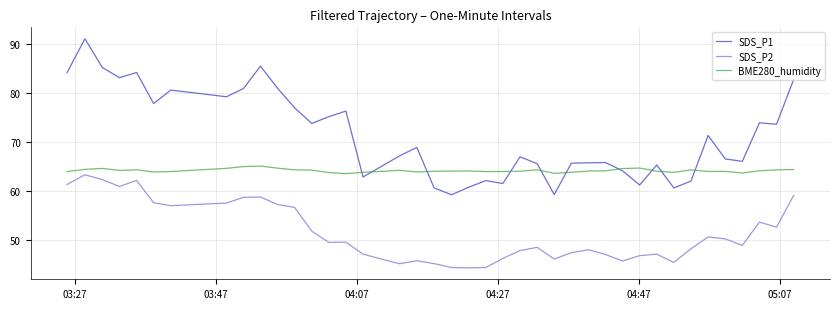

Which series has the largest total across all categories?

SDS_P1